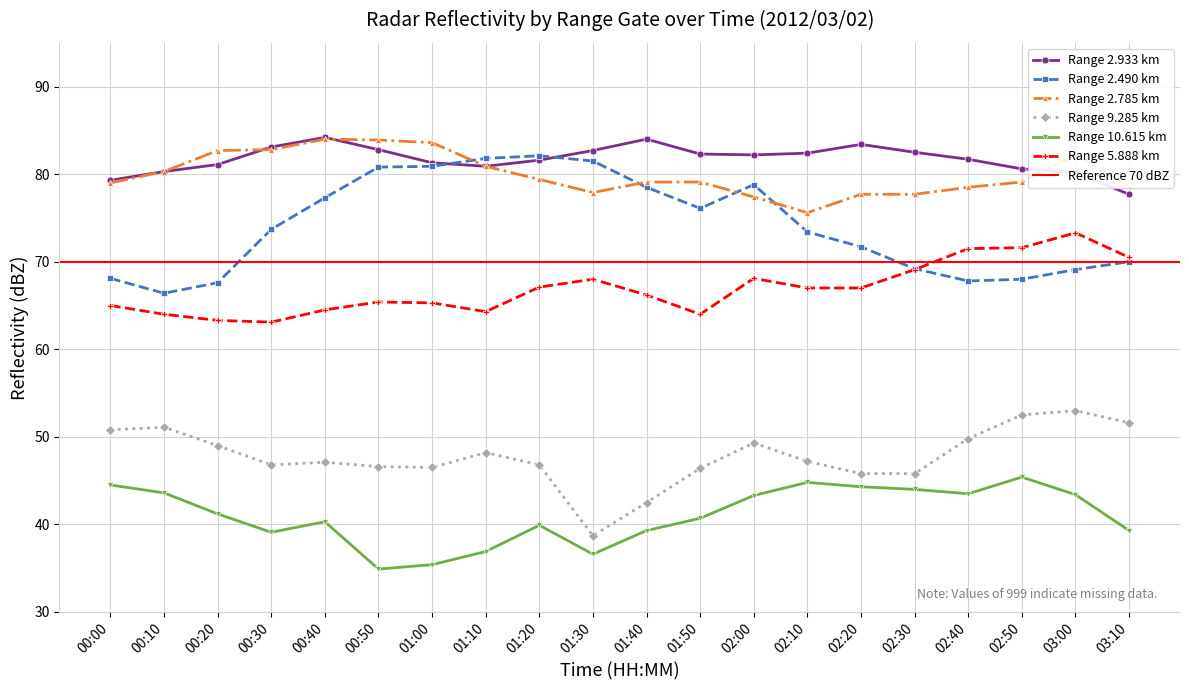

What is the approximate value of 5.888 at 01:20?

67.1